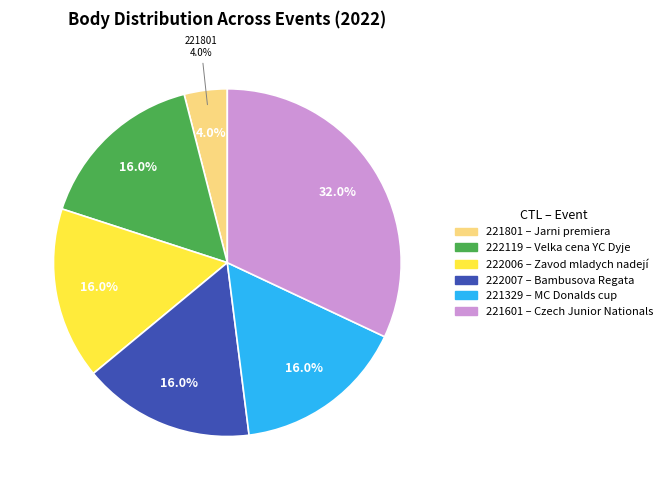

Combined, do 221801 and 221601 account for over 50%?

No